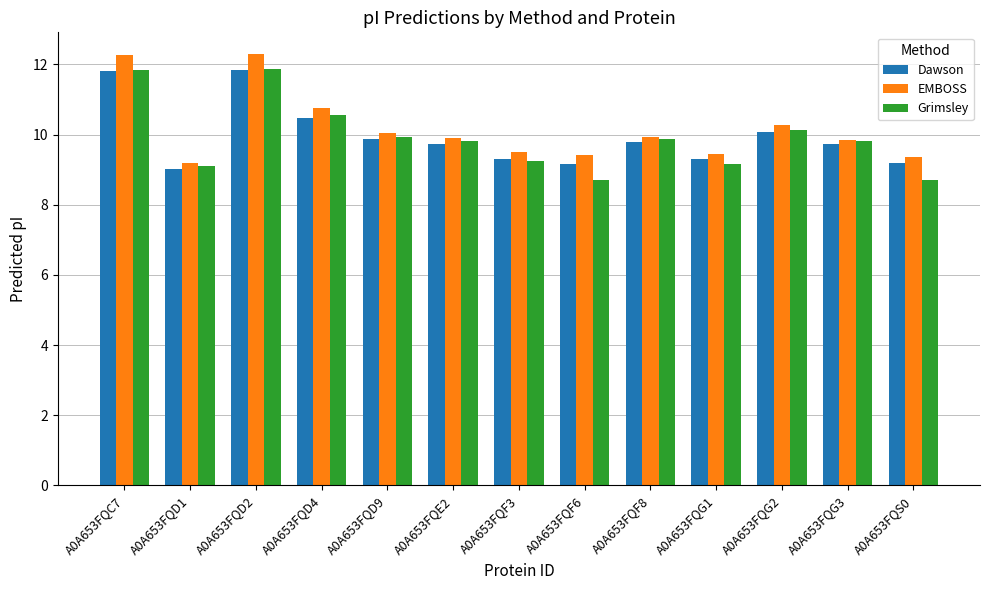

What is the total value across all series at A0A653FQD4?

31.8